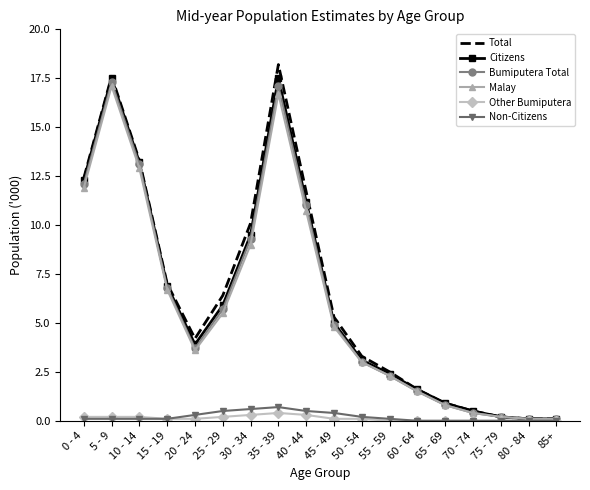

What value does the Malay series have at 65 - 69?

0.8